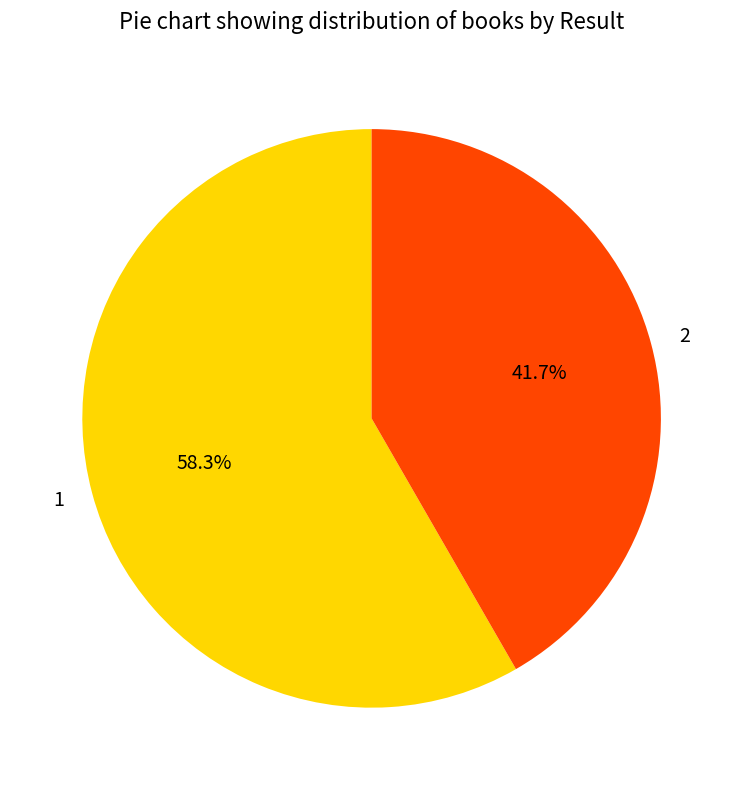

Which has a higher value, 1 or 2?

1